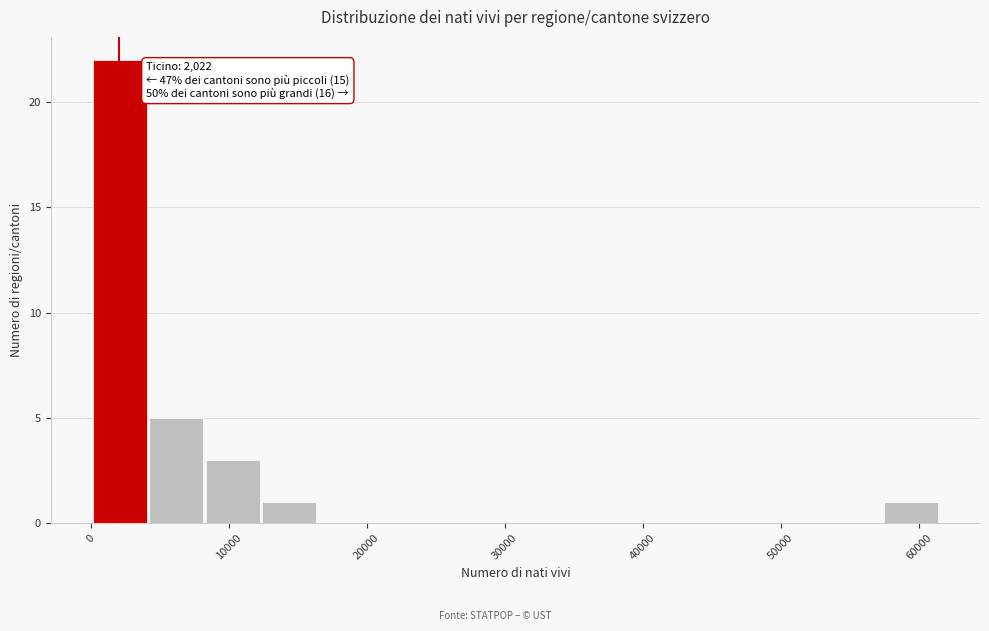

Which range on the x-axis has the tallest bar?

0 to 4000